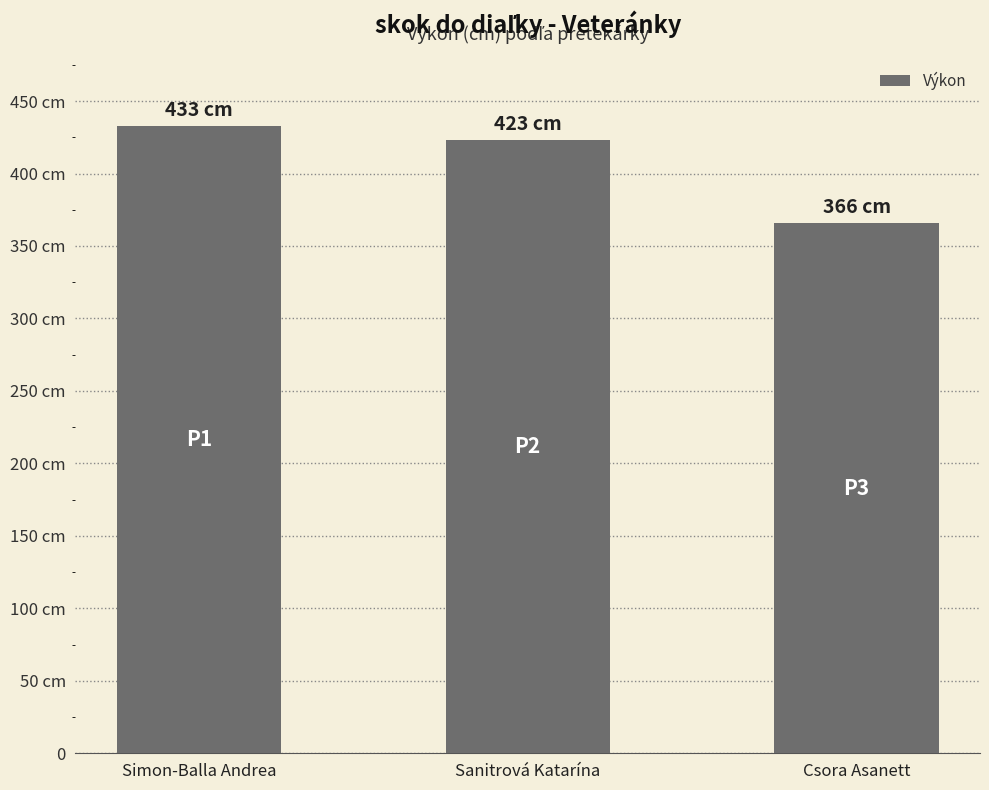

Where does the data first go above 423?

Simon-Balla Andrea